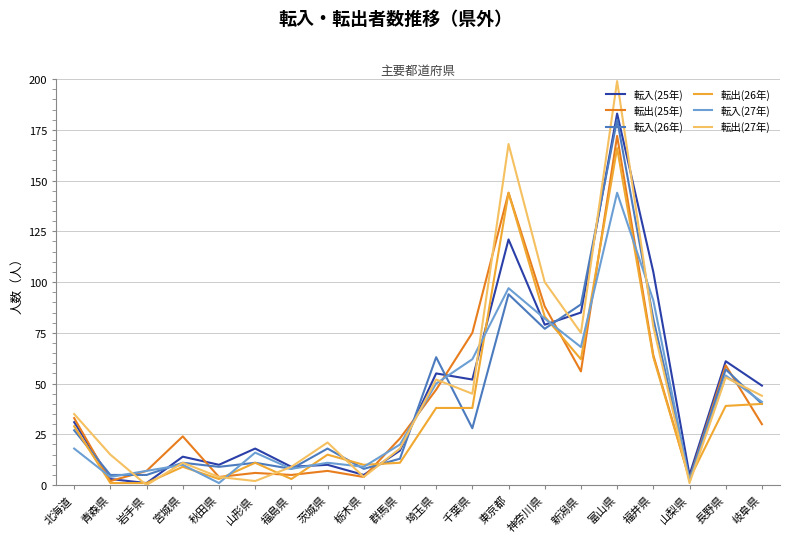

Reading left to right, extract all data points from this chart.

転入(25年): 31	3	1	14	10	18	9	10	5	17	55	52	121	79	85	183	105	5	61	49
転出(25年): 33	2	7	24	4	6	5	7	4	23	47	75	144	88	56	172	64	3	59	30
転入(26年): 27	5	5	11	9	11	8	18	8	13	63	28	94	77	89	180	82	3	57	40
転出(26年): 29	1	1	9	3	11	3	15	10	11	38	38	144	83	62	166	63	3	39	40
転入(27年): 18	4	7	10	1	16	8	11	9	20	50	62	97	82	68	144	91	2	54	41
転出(27年): 35	15	0	11	4	2	9	21	4	18	52	45	168	100	75	199	78	1	53	44